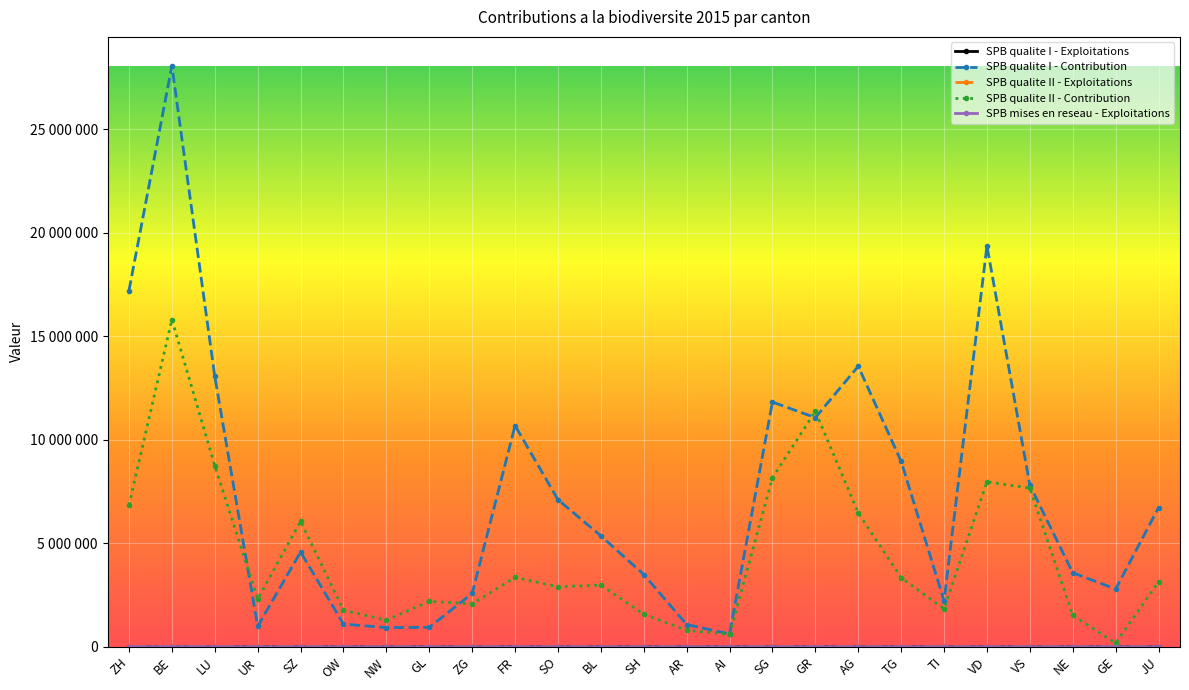

Does the chart have visible grid lines?

Yes